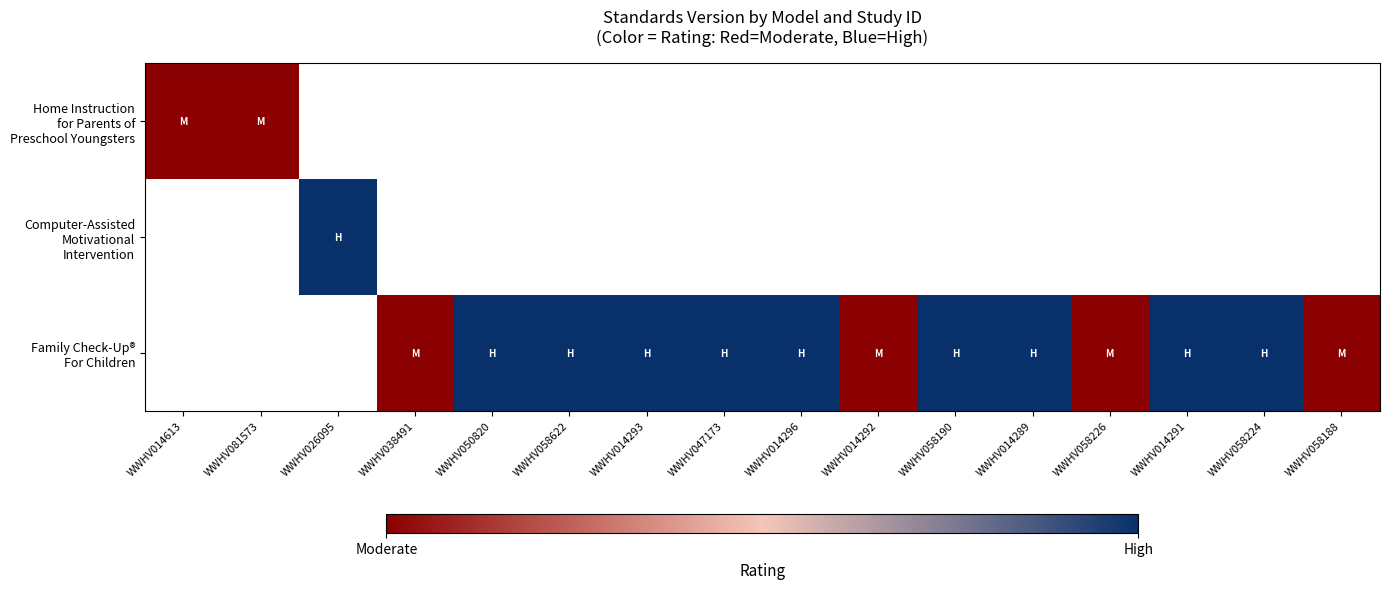

What is the maximum value shown in the chart?

1.0